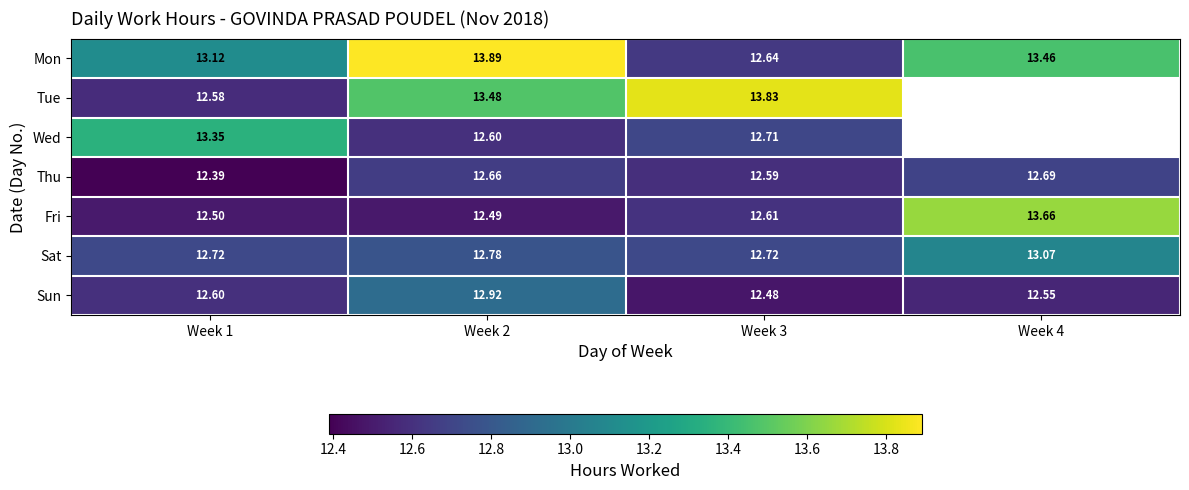

At which category does the chart reach its peak across all series?

Week 2